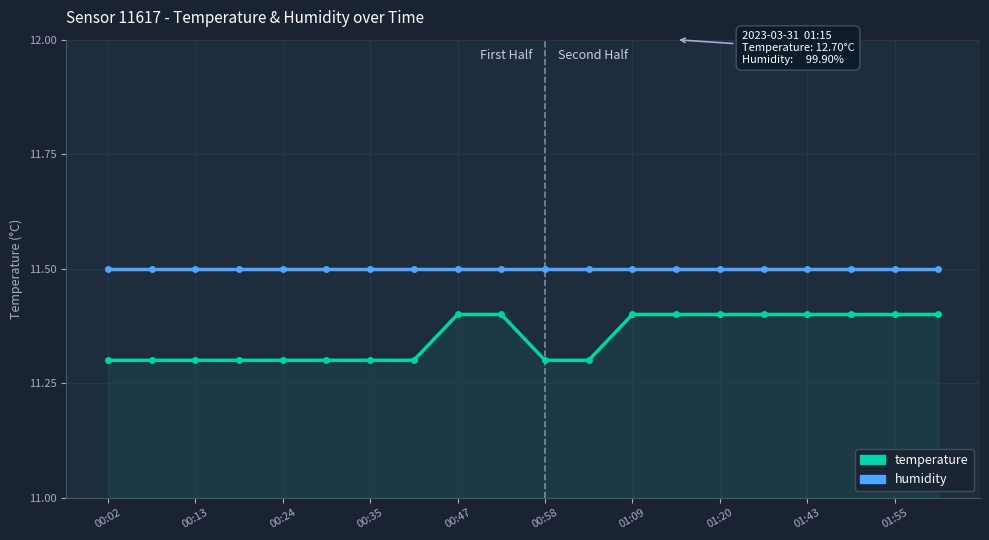

Which series has the widest spread of values?

temperature